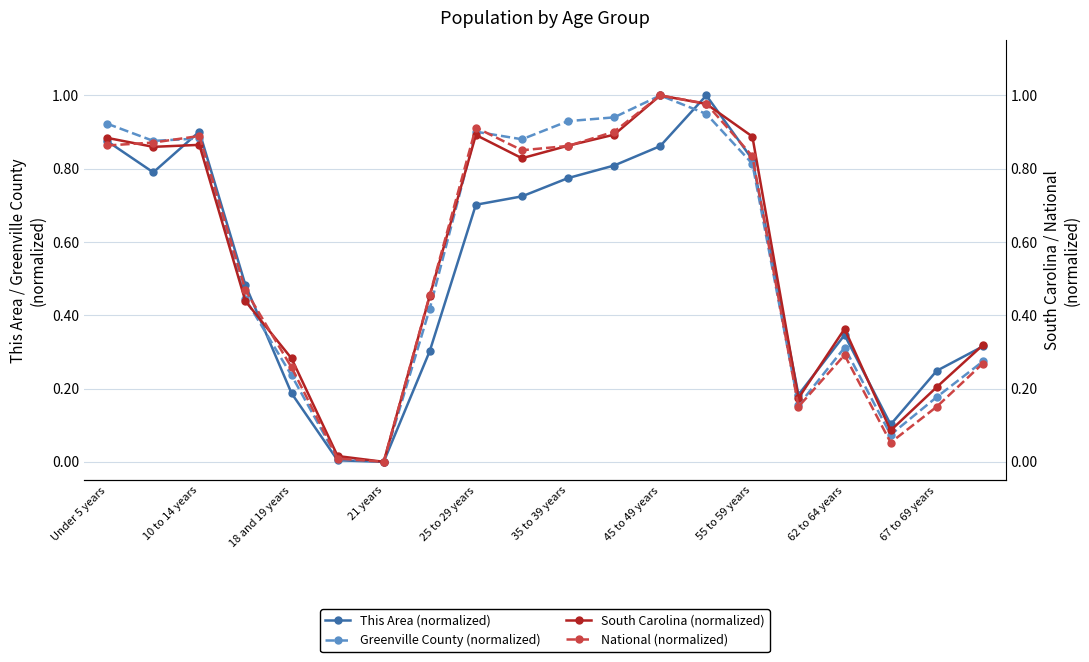

The value of This Area (normalized) at 21 years is 0.0. True or false?

True